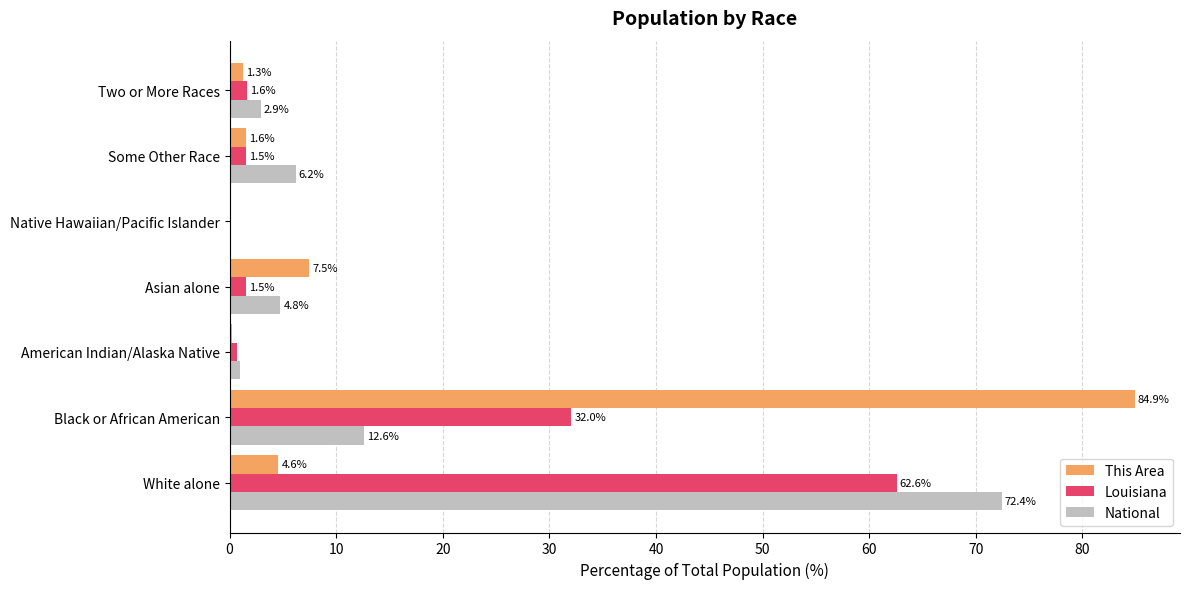

Where is Louisiana nearest to the value 31?

Black or African American